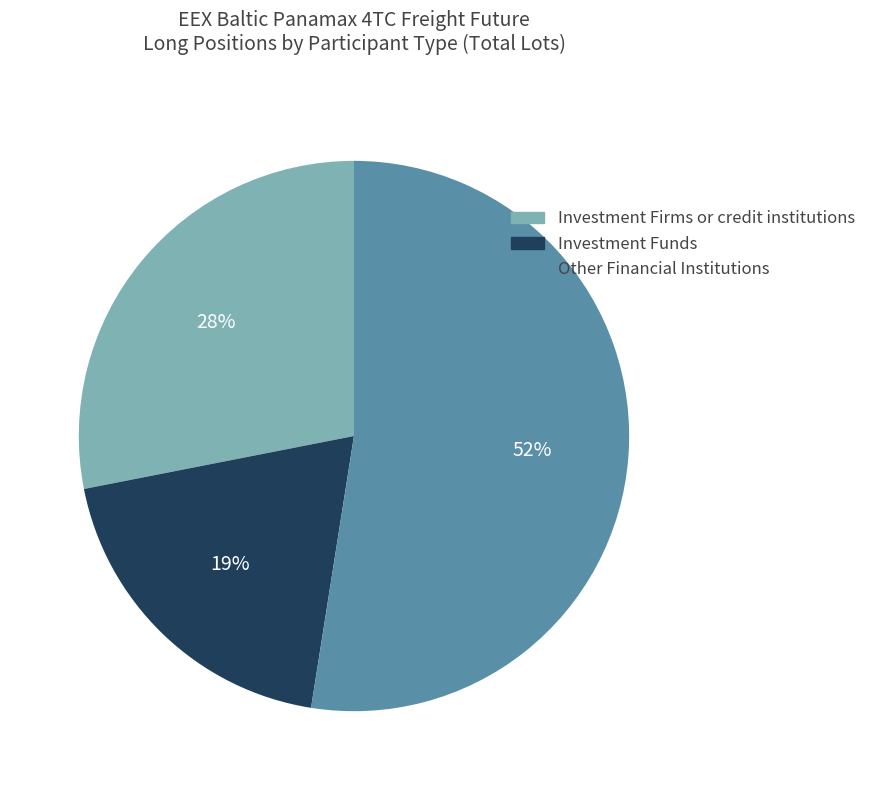

Does any single category account for the majority?

Yes